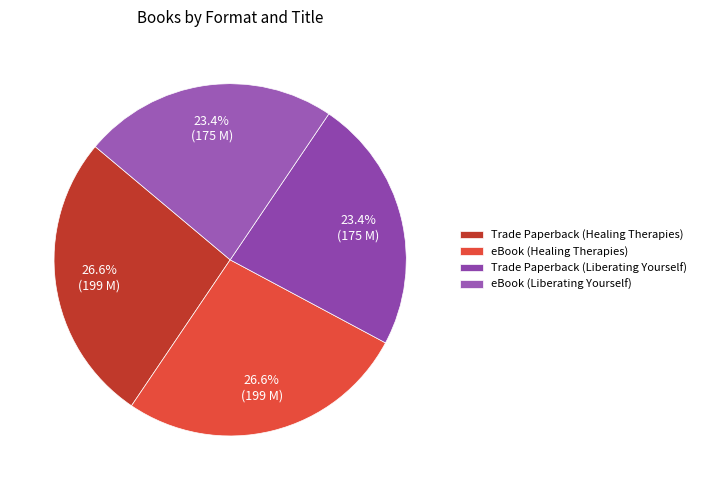

Do Trade Paperback (Healing Therapies) and eBook (Healing Therapies) together represent more than half of the pie?

Yes